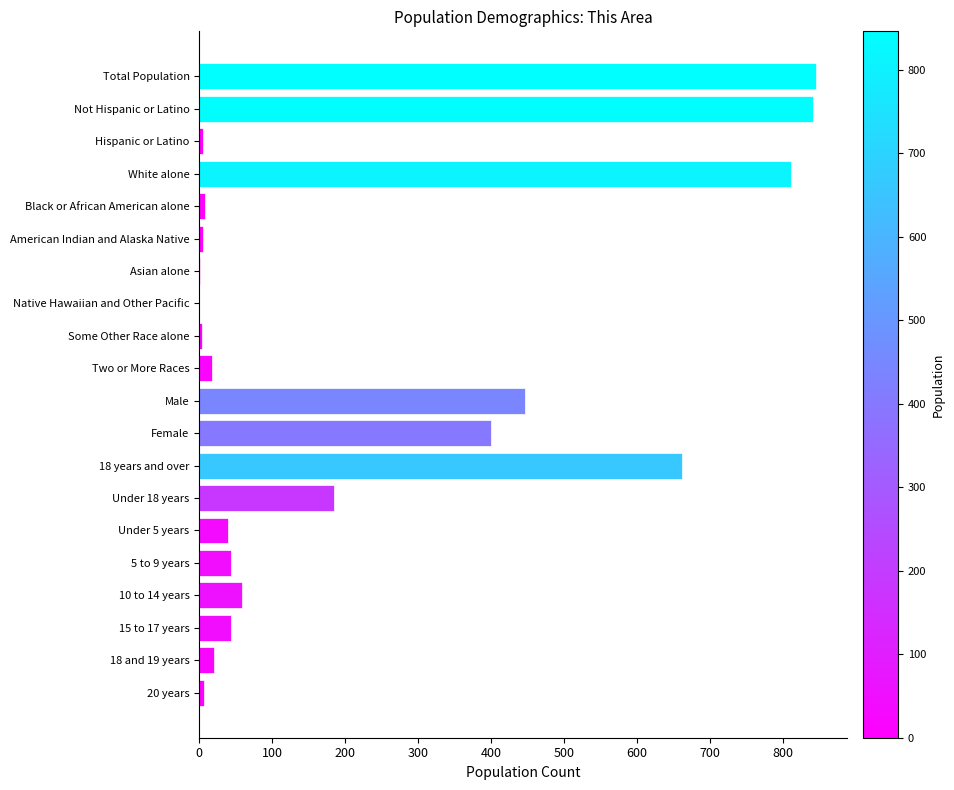

The chart shows a value of 510 at Native Hawaiian and Other Pacific. True or false?

False